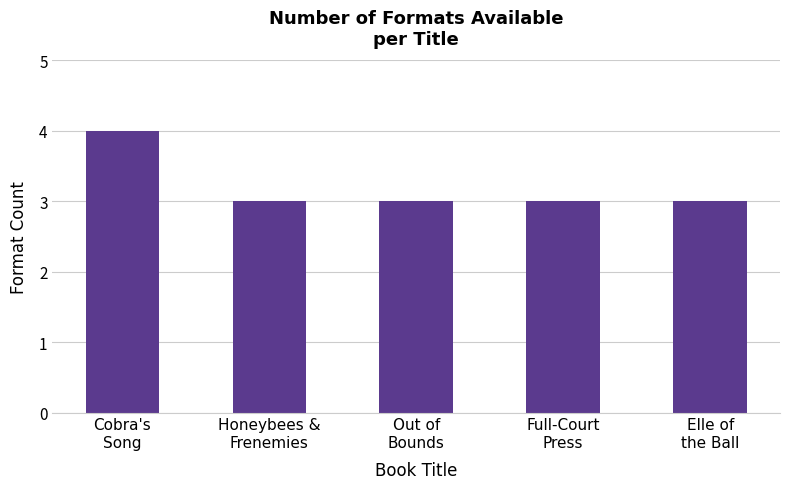

Which label corresponds to the largest value in the chart?

Cobra's
Song